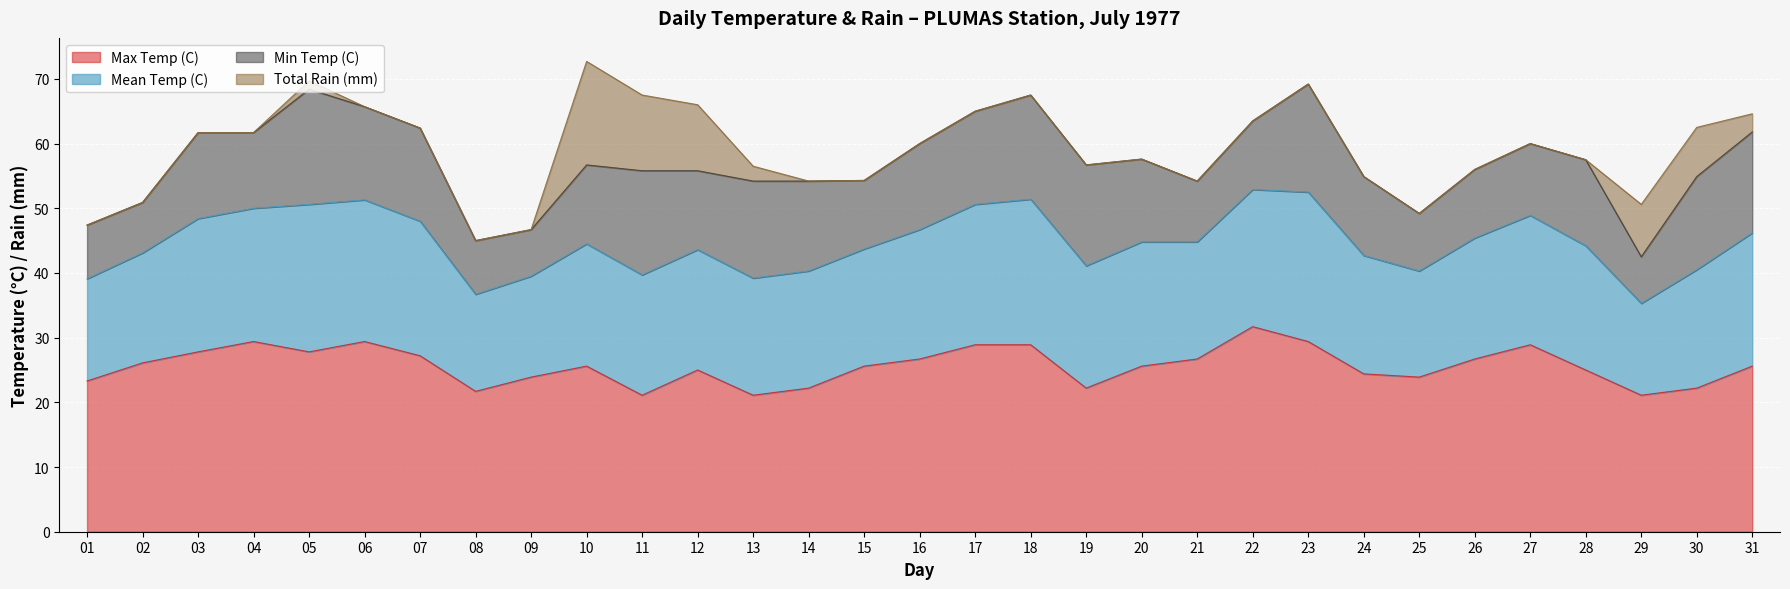

What is the maximum value for Max Temp (C)?

31.7